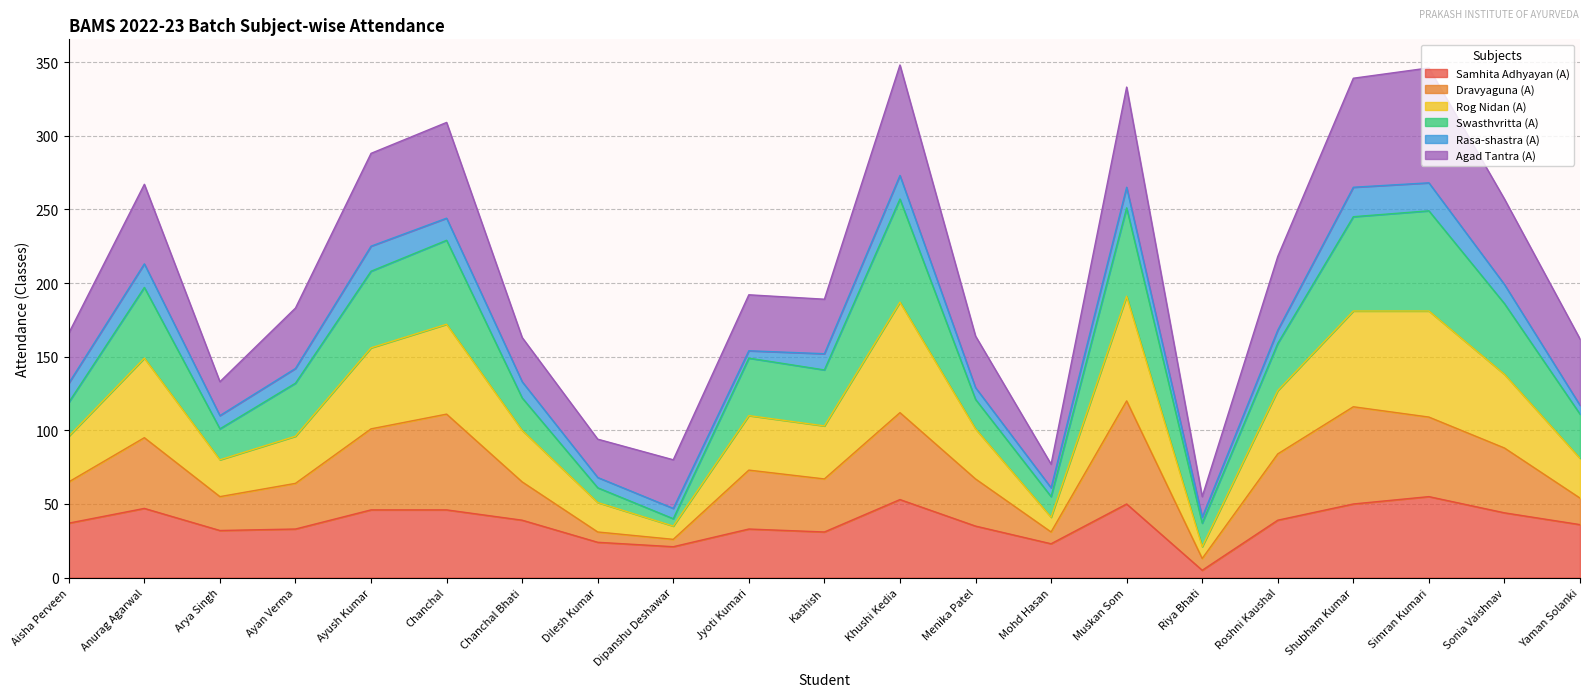

Is it true that Dravyaguna (A) equals 34 at Simran Kumari?

False